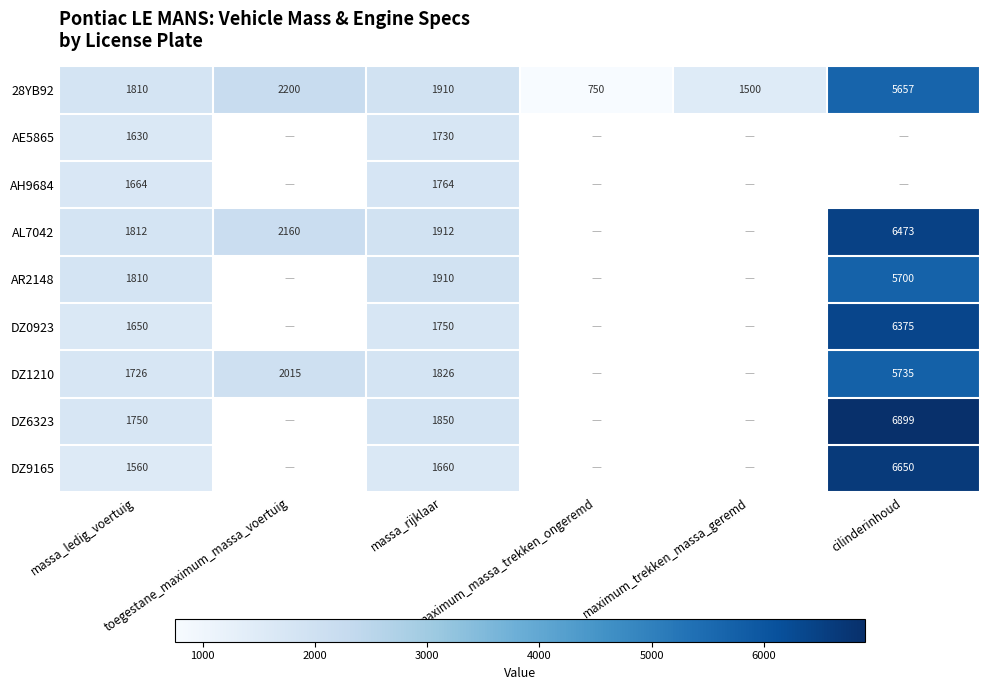

Which series has the widest spread of values?

DZ6323